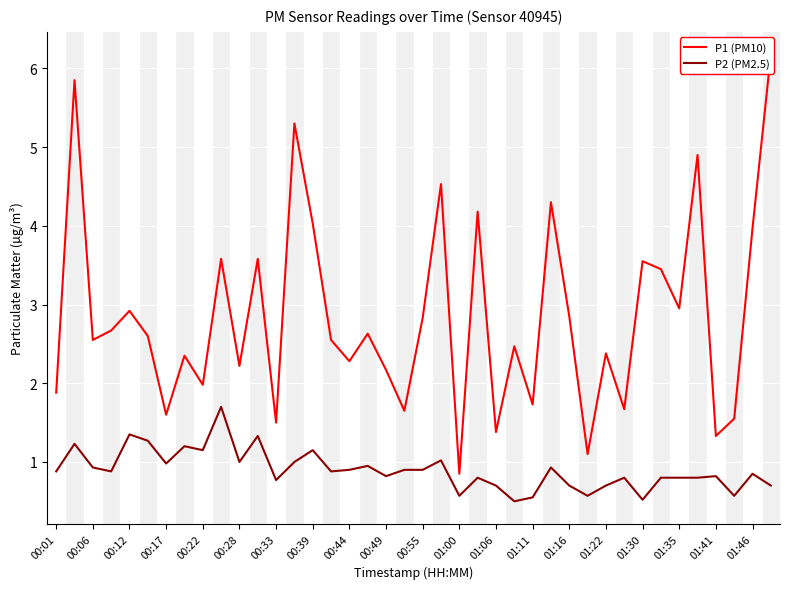

How many interior local peaks does the P1 (PM10) series have?

14